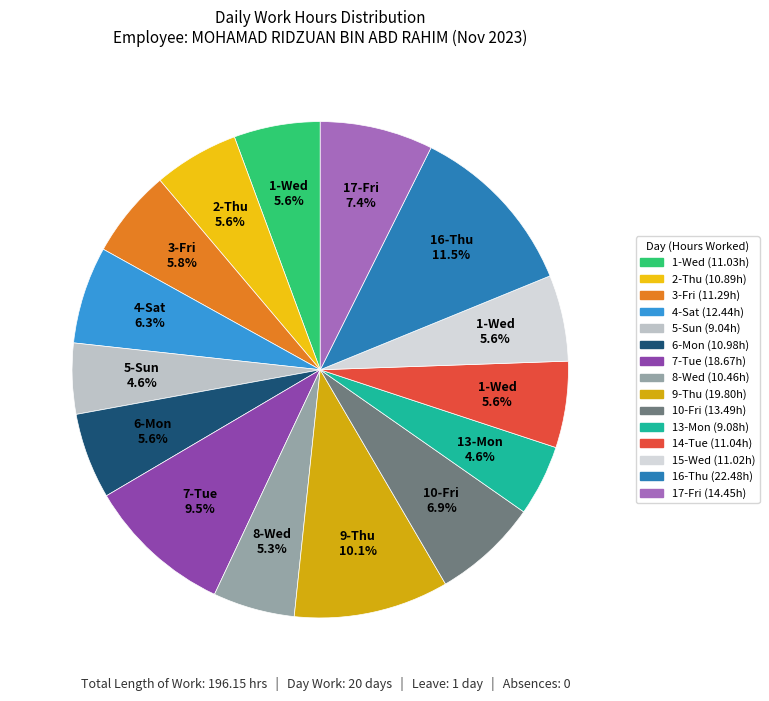

To the nearest percent, what is the difference between the 6-Mon and 5-Sun slice percentages?

1%